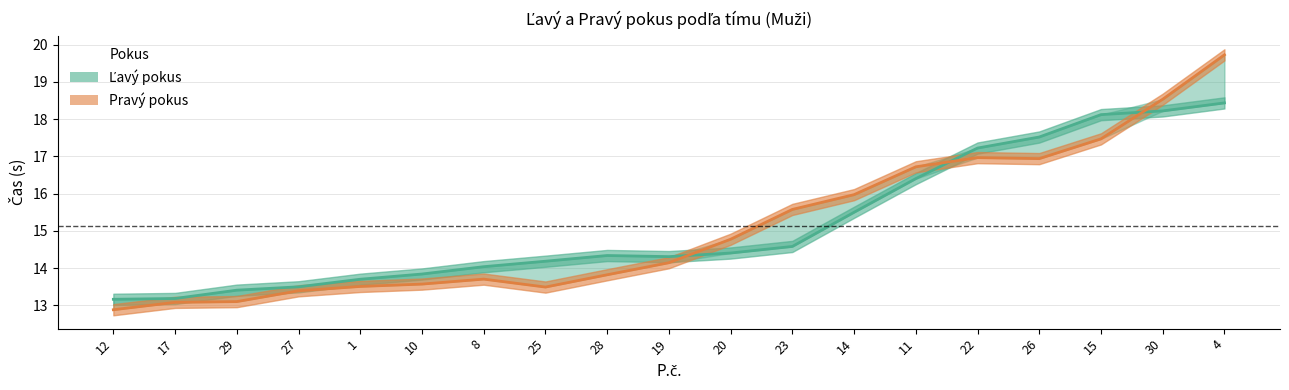

Is this an area chart (filled region under the line)?

No